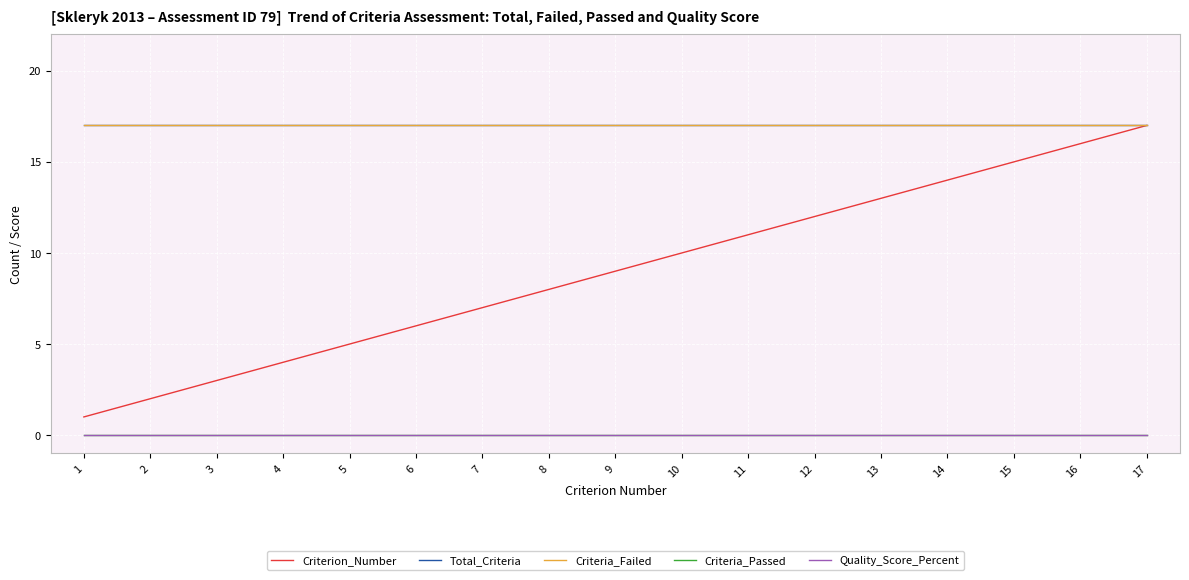

Which has a higher value, 8 or 10?

10